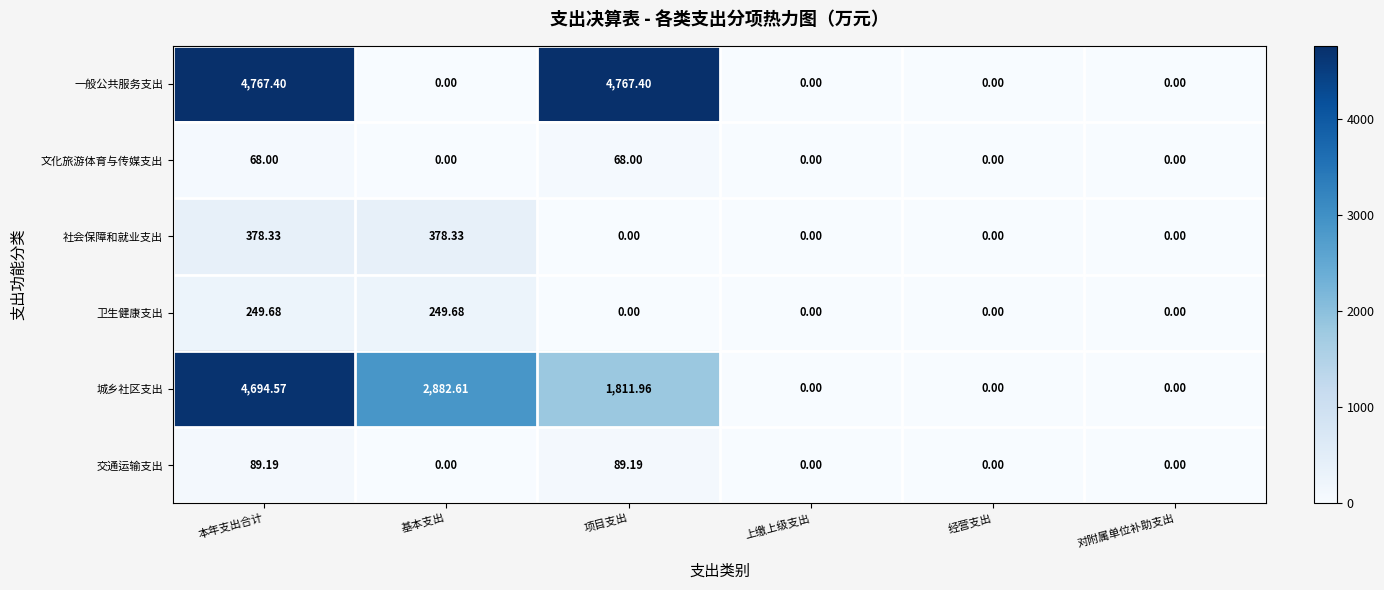

Is the value of 社会保障和就业支出 at 上缴上级支出 greater than the value of 文化旅游体育与传媒支出 at 项目支出?

No